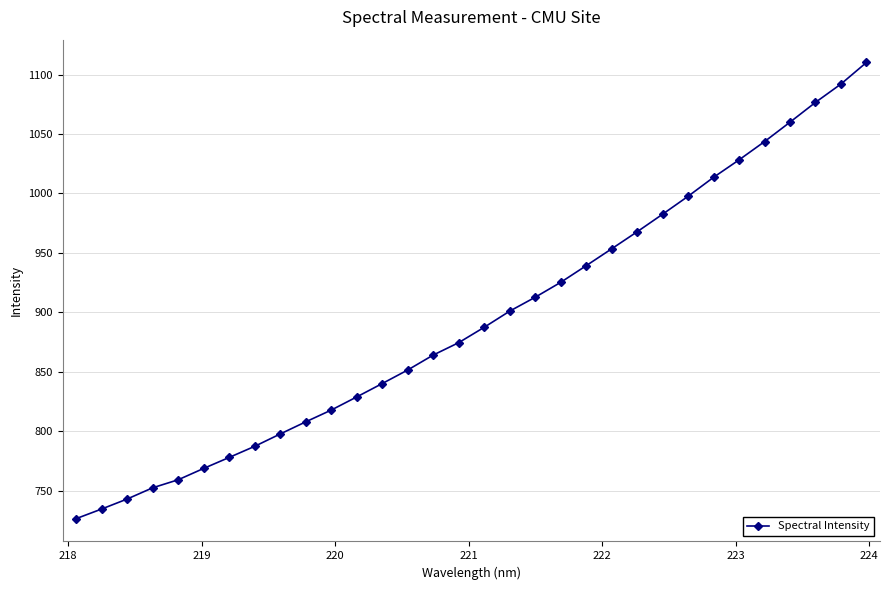

What is the value of the 29th point from the left?

1060.0